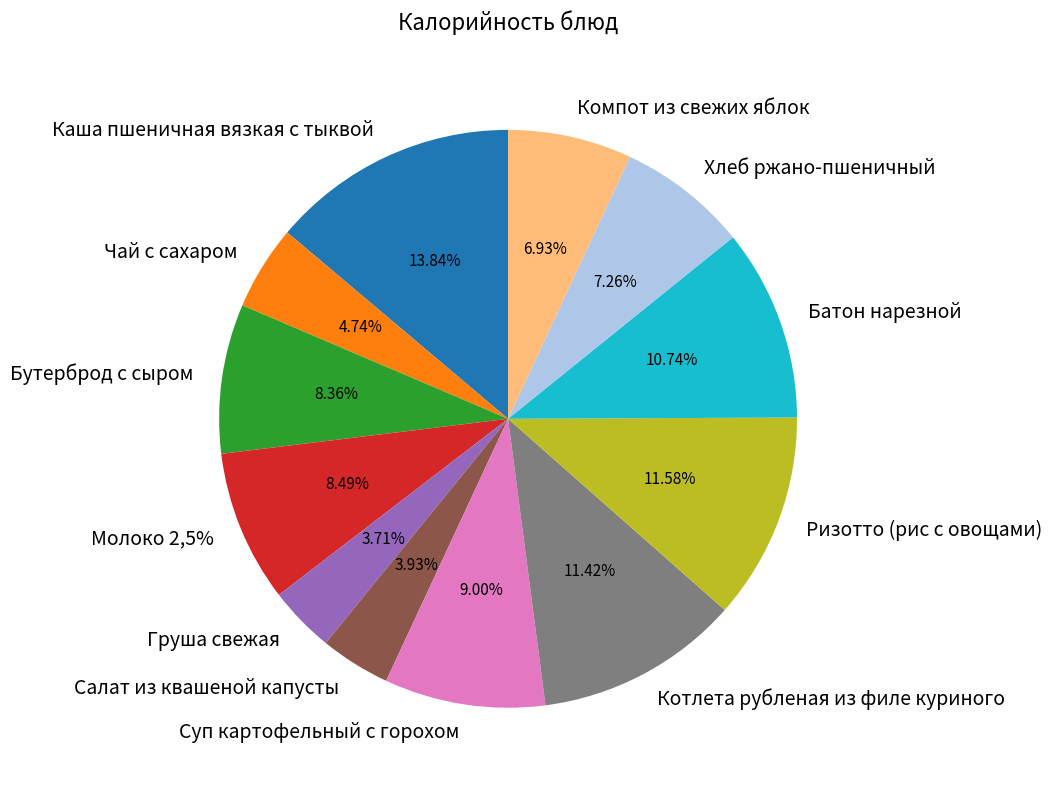

Which slice is the smallest?

Груша свежая